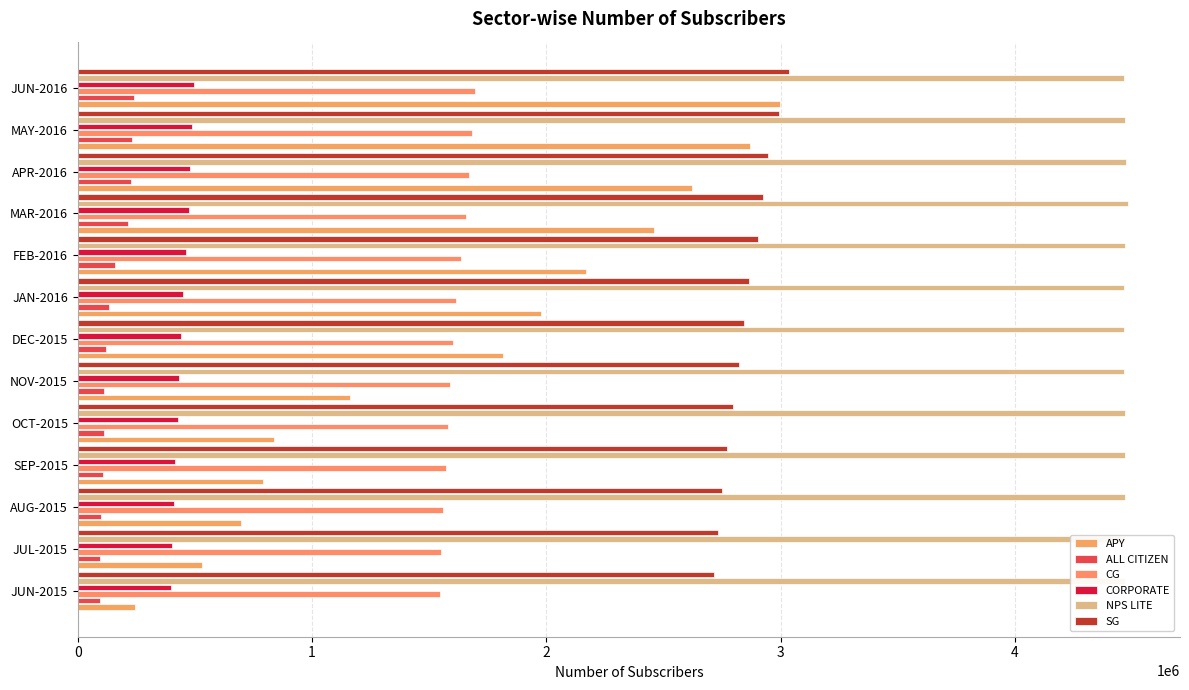

What are all the series names shown in the legend?

APY, ALL CITIZEN, CG, CORPORATE, NPS LITE, SG